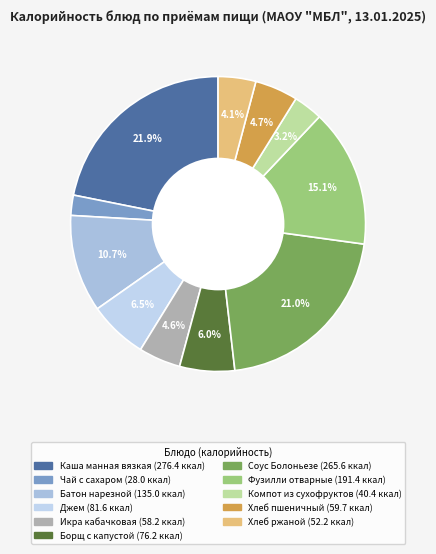

How many slices are in this pie chart?

11